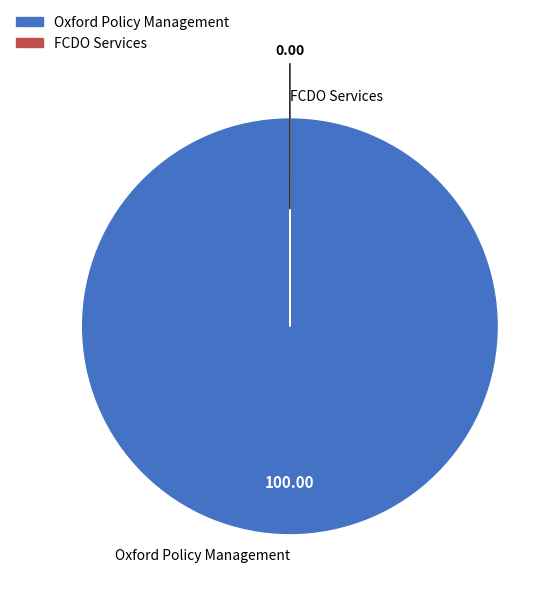

Is it true that Oxford Policy Management is 100% of the pie?

True